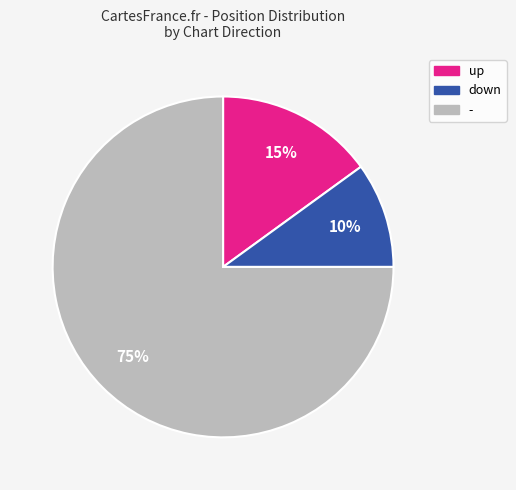

To the nearest percent, what portion does up represent?

15%